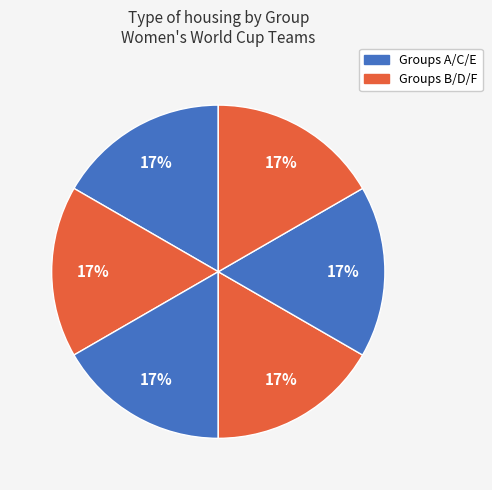

How many slices are in this pie chart?

6